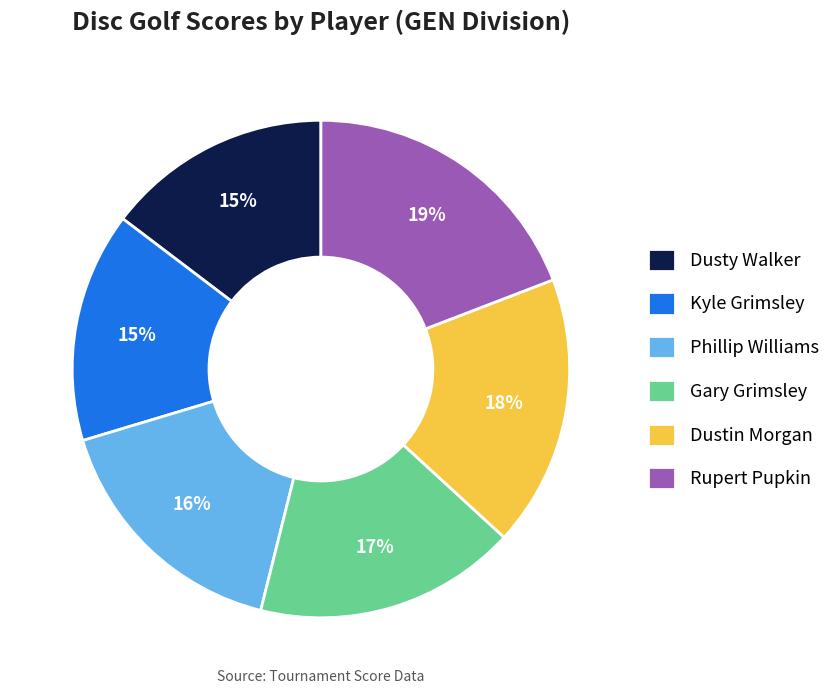

To the nearest percent, what percentage of the pie is Dustin Morgan?

18%